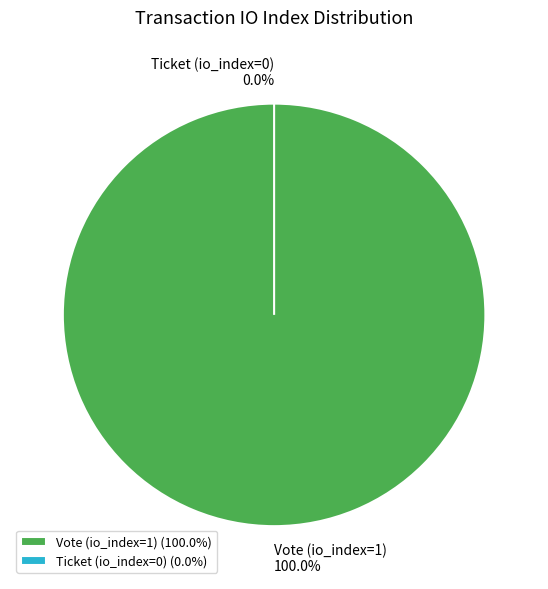

To the nearest percent, what is the combined percentage of Vote (io_index=1) and Ticket (io_index=0)?

100%